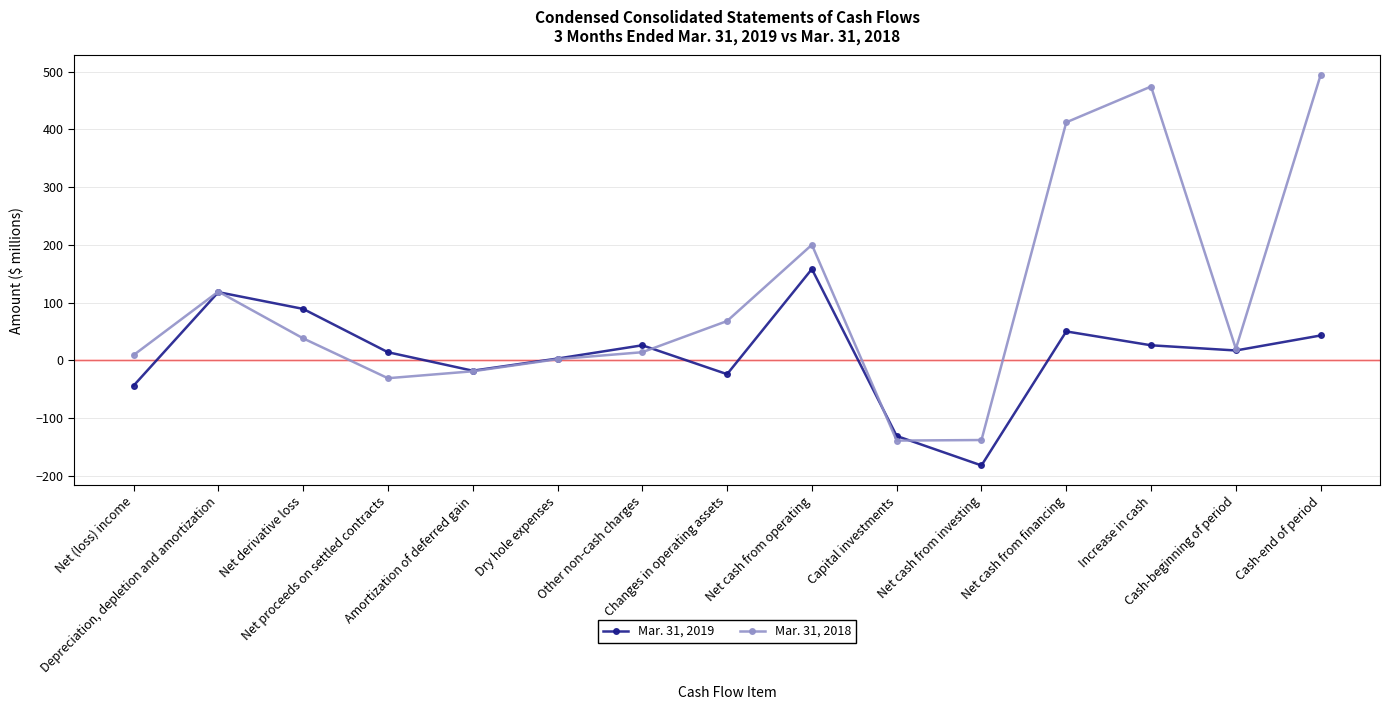

The value of Mar. 31, 2019 at Dry hole expenses is 3. True or false?

True